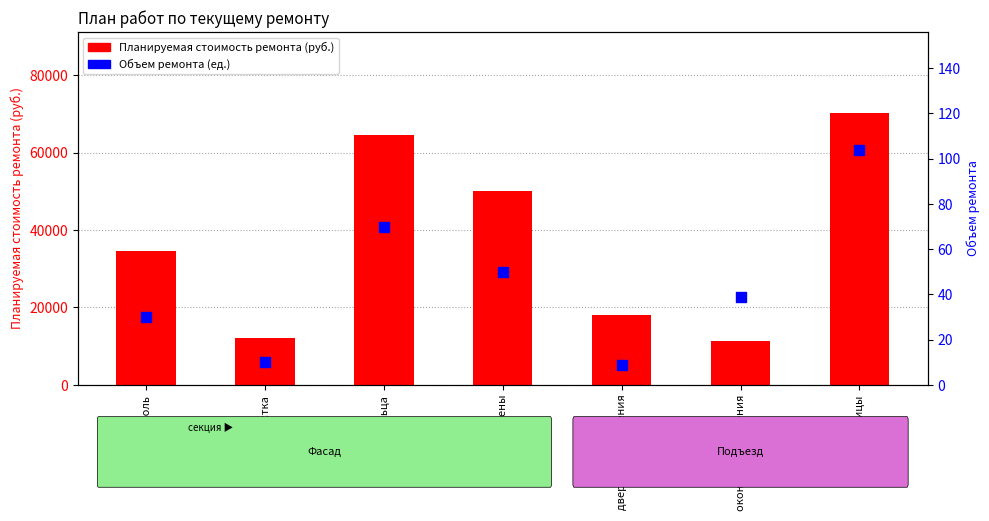

What are all the series names shown in the legend?

Планируемая стоимость ремонта, Объем ремонта